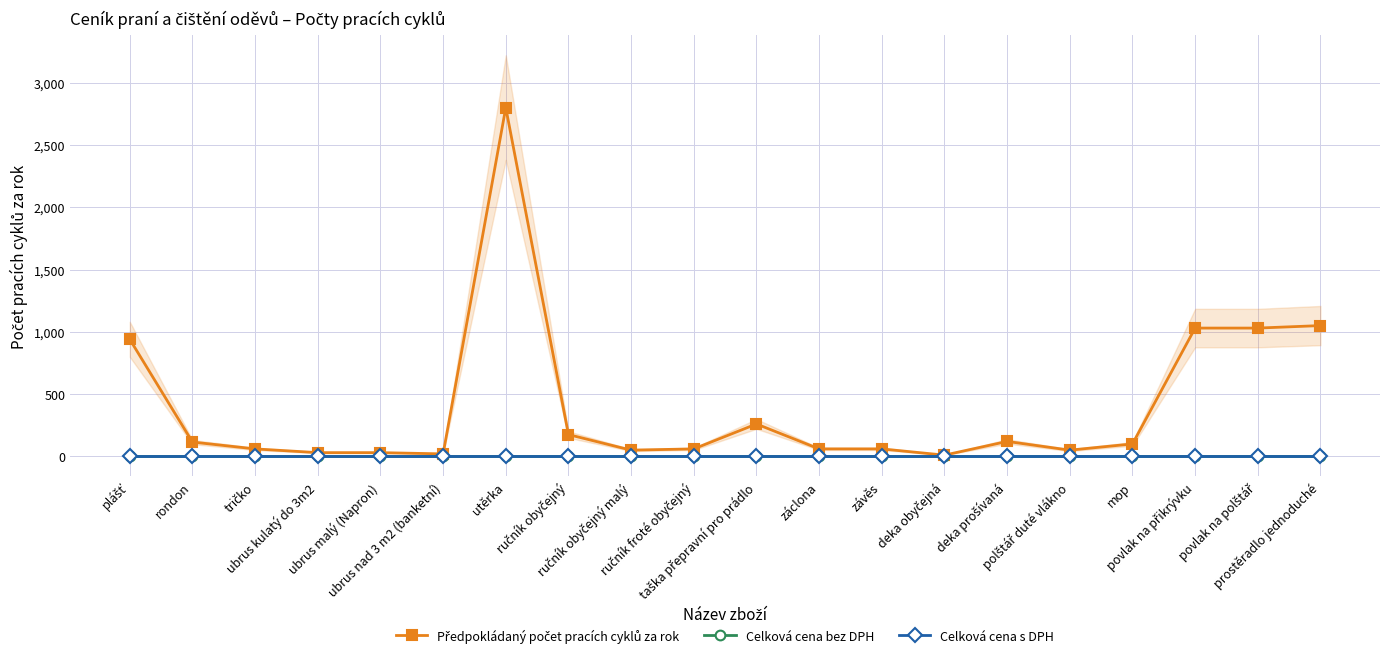

What is the difference between the maximum and second lowest values in the Předpokládaný počet pracích cyklů za rok series?

2780